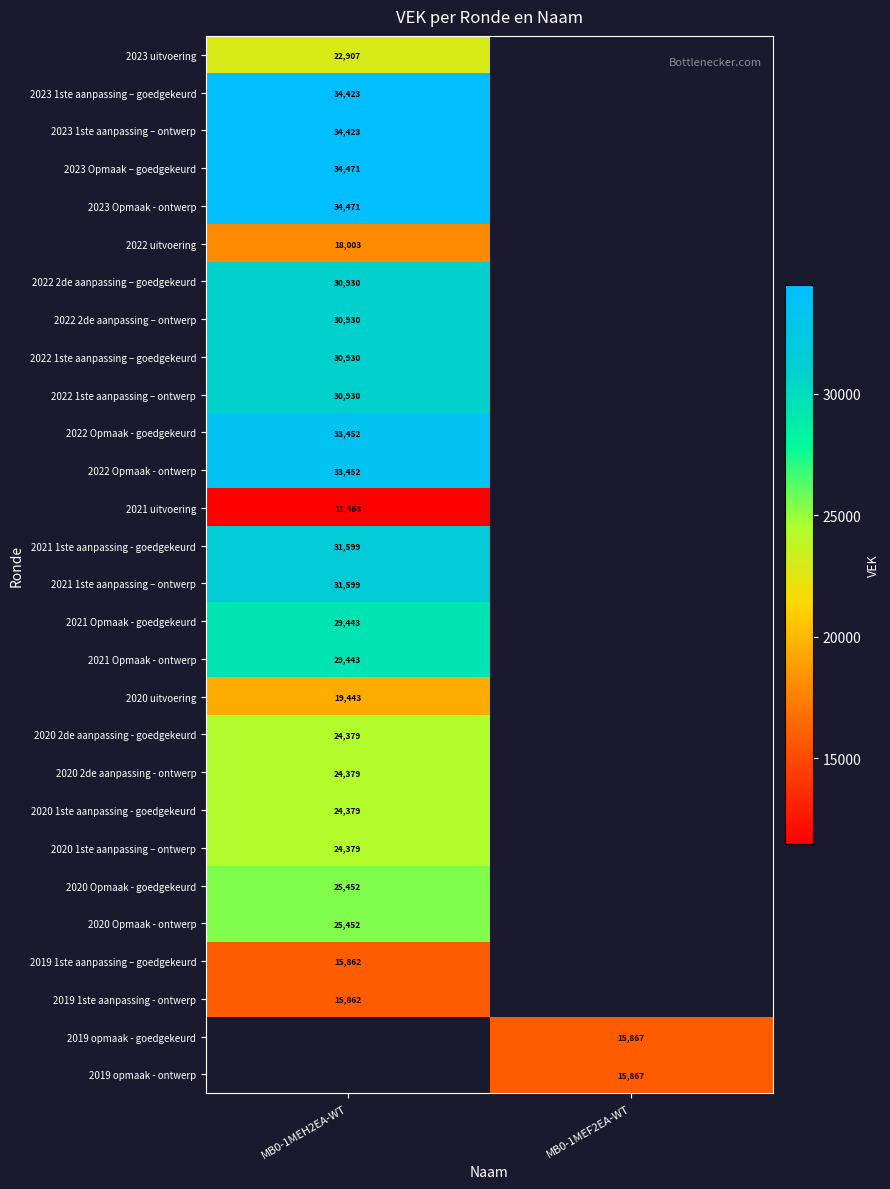

True or false: 2022 2de aanpassing – goedgekeurd has a value of 54970 at MB0-1MEH2EA-WT.

False